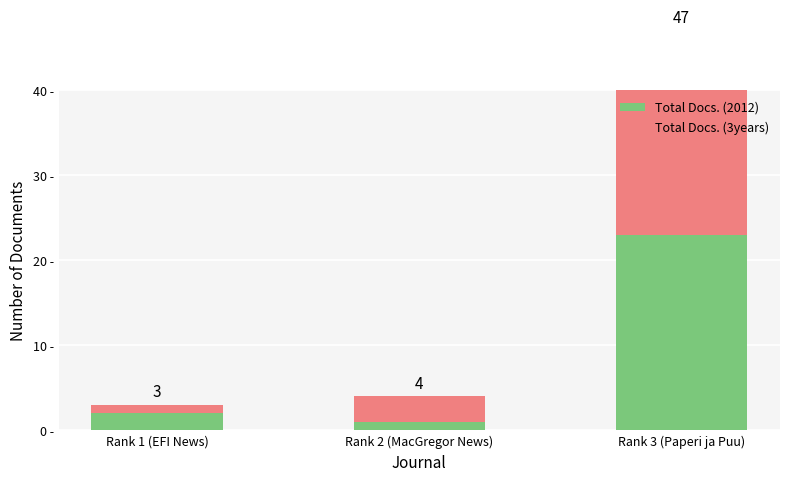

Is the value of Total Docs. (3years) at Rank 1 (EFI News) greater than the value of Total Docs. (2012) at Rank 1 (EFI News)?

No